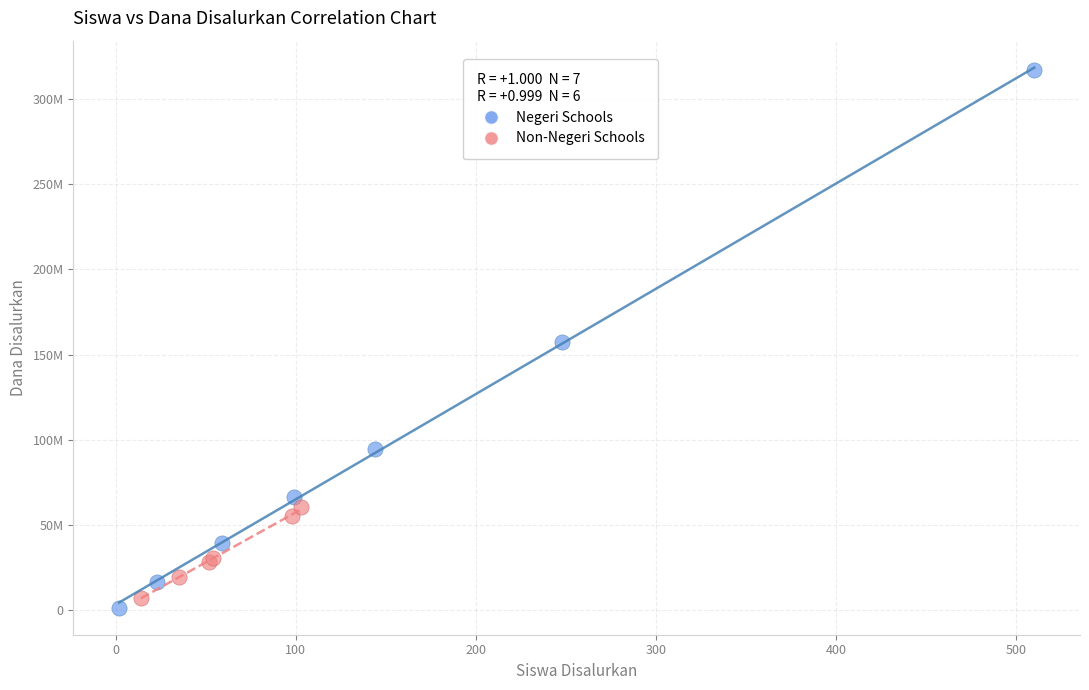

What are all the series names shown in the legend?

Negeri Schools, Non-Negeri Schools